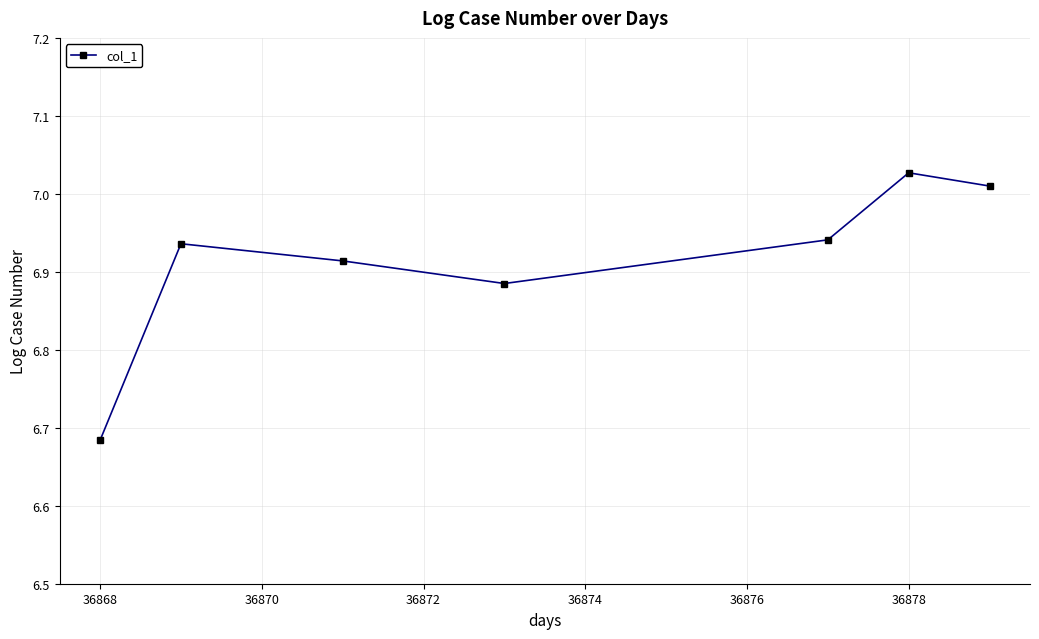

How many interior local peaks (higher than both neighbors) does the data have?

2